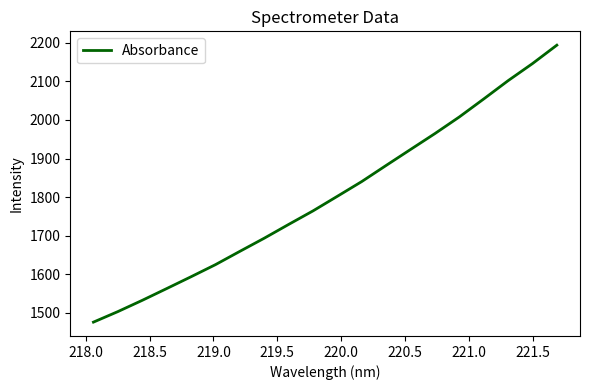

Reading right to left, transcribe all the data shown in this chart.

2194.1	2146.3	2102.0	2054.6	2008.0	1964.8	1923.6	1882.2	1840.4	1802.2	1764.2	1729.0	1693.3	1659.2	1624.7	1593.3	1562.5	1532.1	1502.8	1475.5